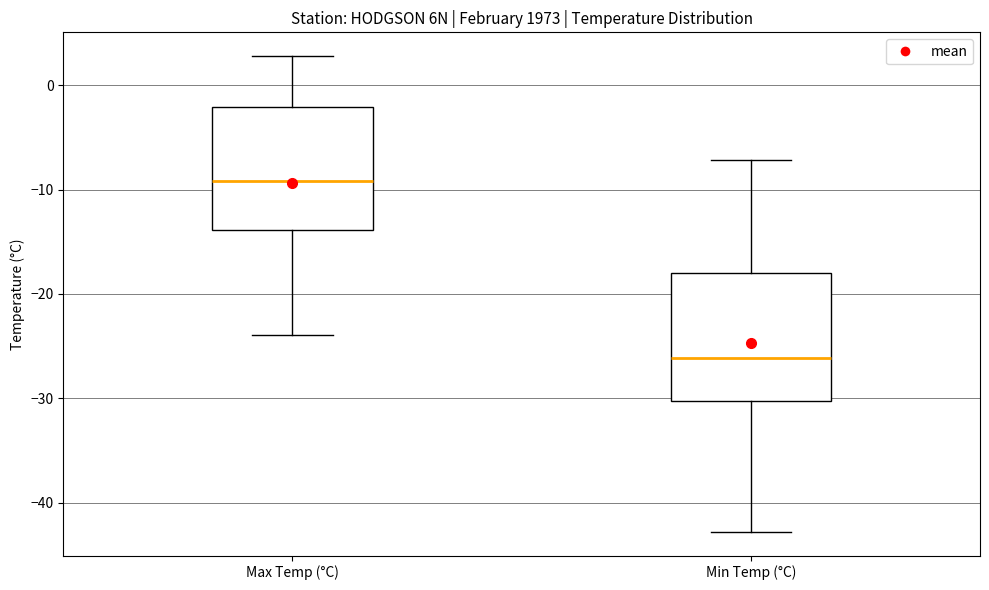

Which box has the highest median line?

Max Temp (°C)